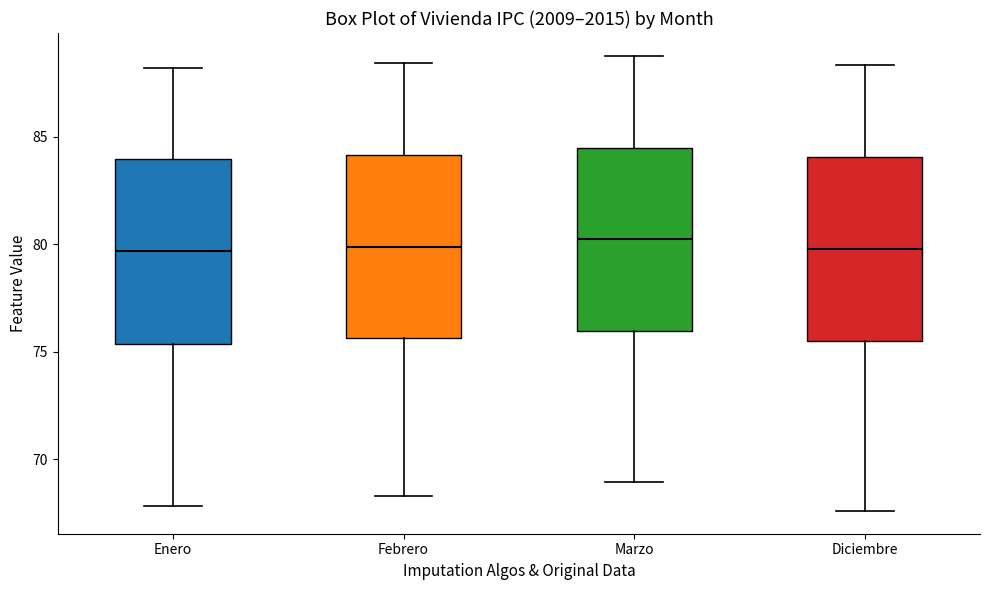

Where is the lower edge of the box for Febrero on the y-axis? The values are not printed on the chart, so give them approximately, as read against the axis.

75.5